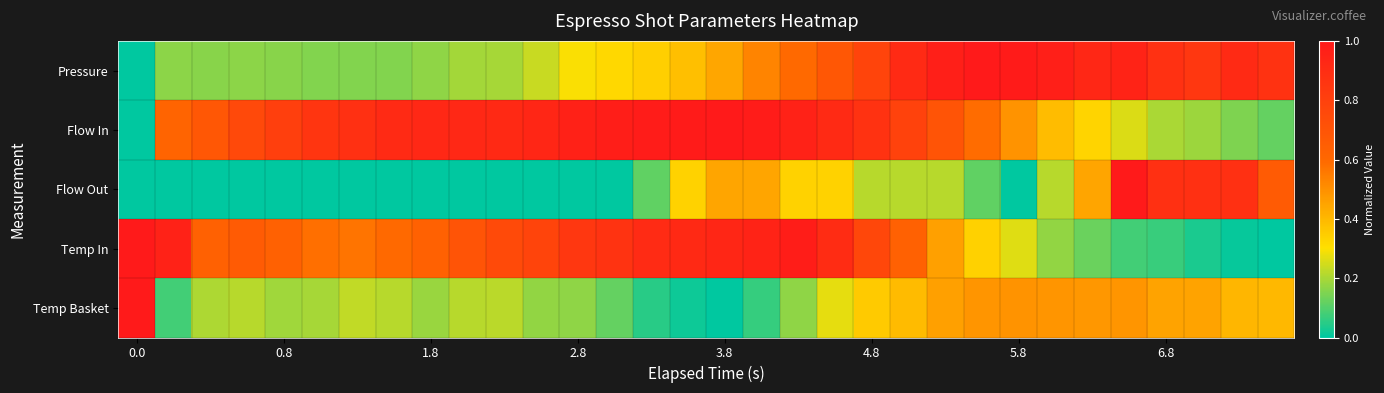

Reading left to right, list all the values displayed in this chart.

Pressure: 0.0	0.2	0.2	0.2	0.2	0.2	0.2	0.2	0.2	0.2	0.2	0.2	0.3	0.3	0.3	0.4	0.4	0.5	0.6	0.7	0.8	0.9	1.0	1.0	1.0	1.0	0.9	0.9	0.9	0.8	0.9	0.9
Flow In: 0.0	0.6	0.7	0.8	0.8	0.9	0.9	0.9	0.9	0.9	0.9	0.9	1.0	1.0	1.0	1.0	1.0	1.0	1.0	0.9	0.9	0.8	0.7	0.6	0.5	0.4	0.3	0.3	0.2	0.2	0.1	0.1
Flow Out: 0.0	0.0	0.0	0.0	0.0	0.0	0.0	0.0	0.0	0.0	0.0	0.0	0.0	0.0	0.1	0.3	0.4	0.4	0.3	0.3	0.2	0.2	0.2	0.1	0.0	0.2	0.4	1.0	0.9	0.9	0.9	0.7
Temp In: 1.0	1.0	0.6	0.7	0.6	0.6	0.6	0.6	0.6	0.7	0.7	0.8	0.9	0.9	0.9	0.9	0.9	0.9	1.0	0.9	0.8	0.6	0.5	0.3	0.3	0.2	0.1	0.1	0.1	0.0	0.0	0.0
Temp Basket: 1.0	0.1	0.2	0.2	0.2	0.2	0.2	0.2	0.2	0.2	0.2	0.2	0.2	0.1	0.0	0.0	0.0	0.1	0.2	0.3	0.4	0.4	0.5	0.5	0.5	0.5	0.5	0.5	0.5	0.5	0.4	0.4